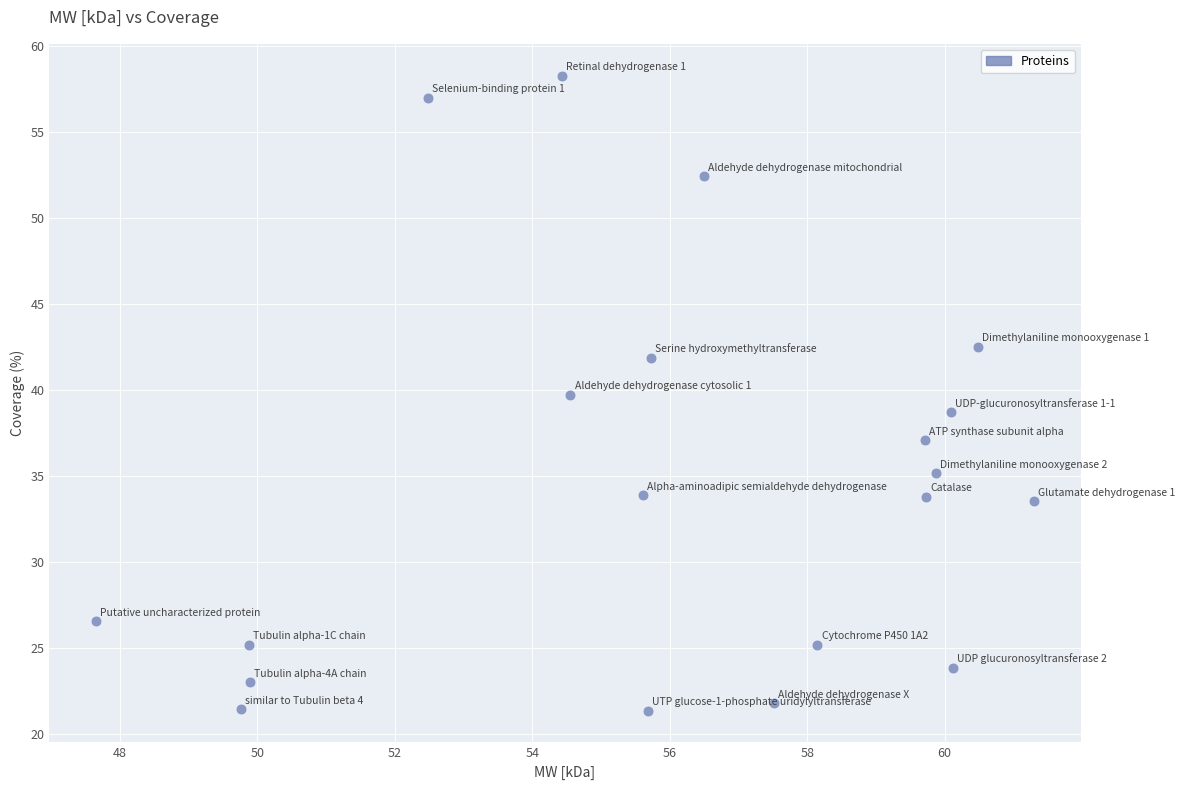

What is the range of X values (max minus min)?

13.6